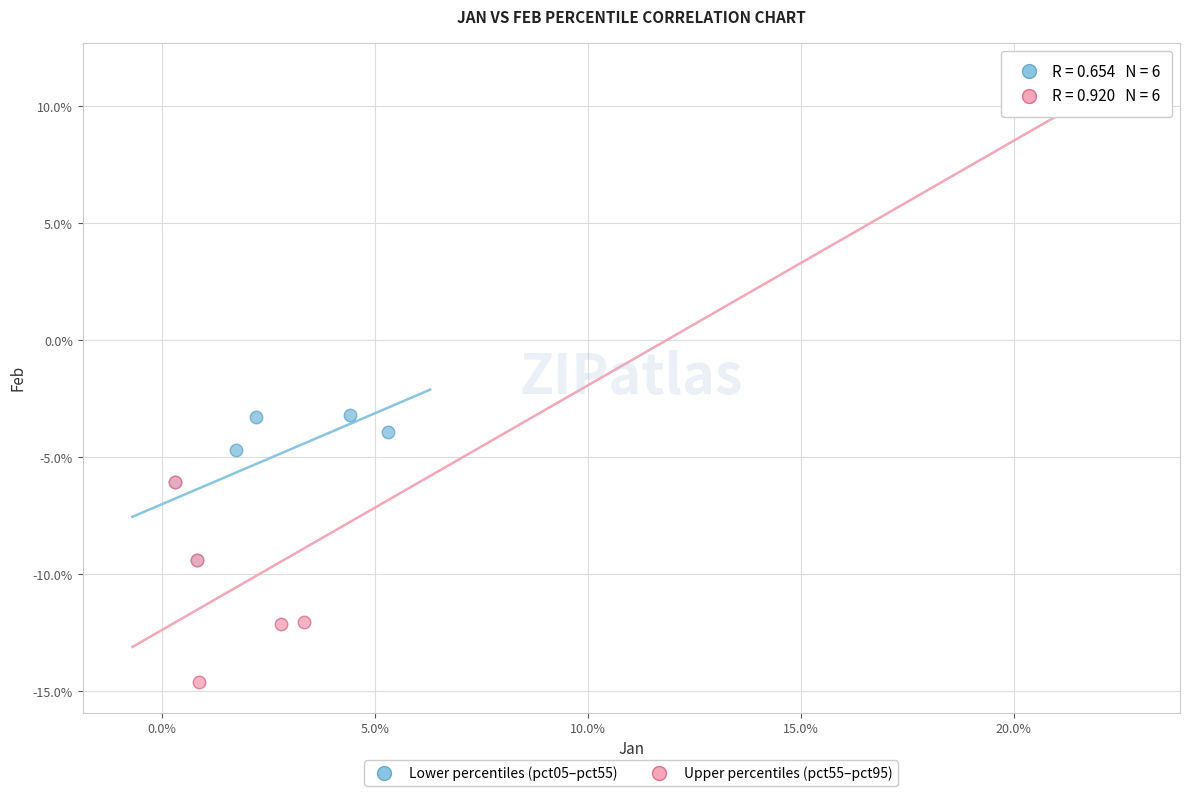

Which series reaches the maximum Y coordinate?

Upper percentiles (pct55–pct95)